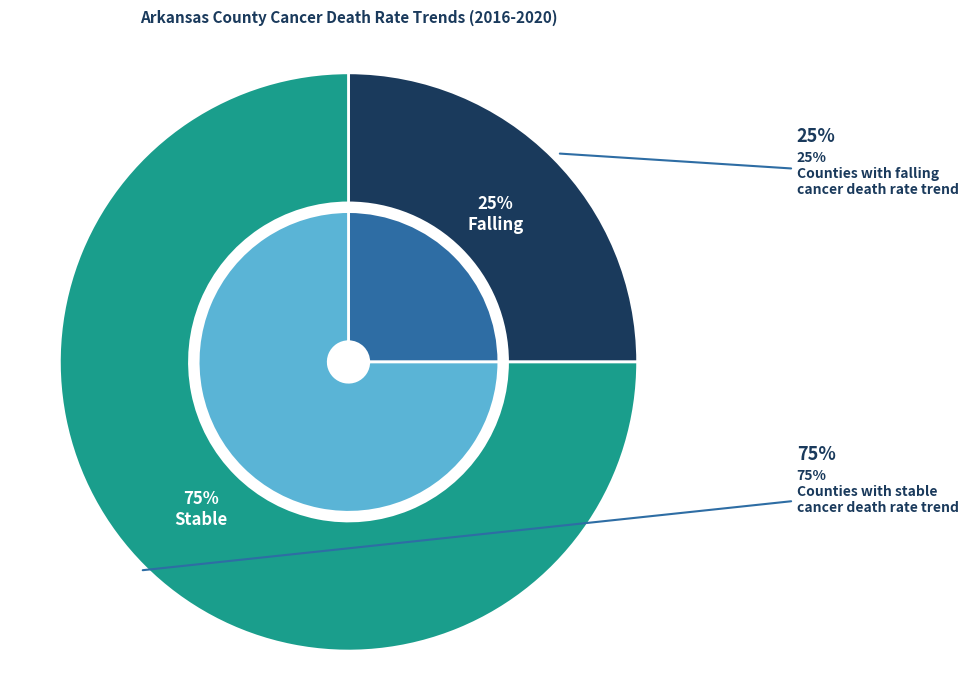

How many slices are in this pie chart?

2